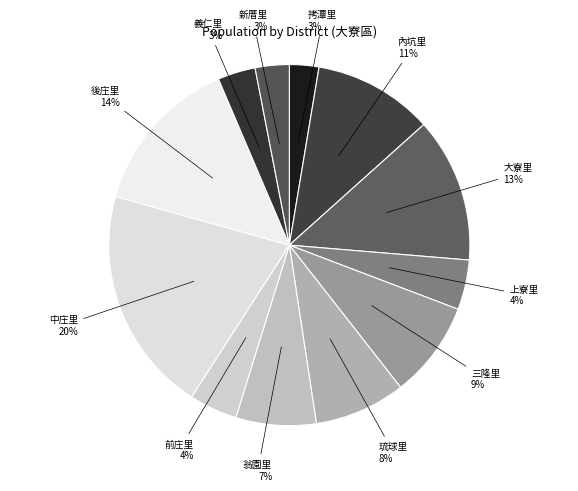

To the nearest percent, what percentage of the pie is 內坑里?

11%